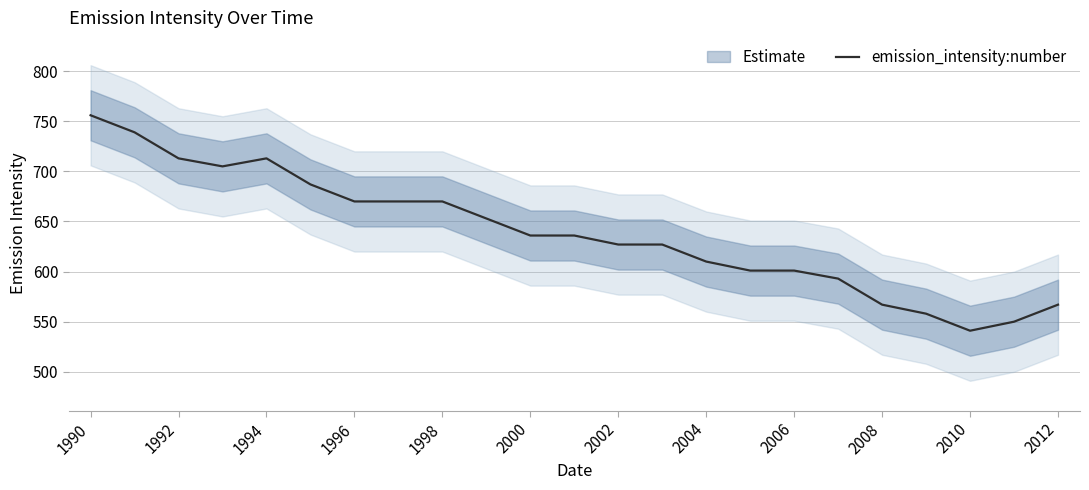

Is it true that emission_intensity:number equals 610 at 2004?

True